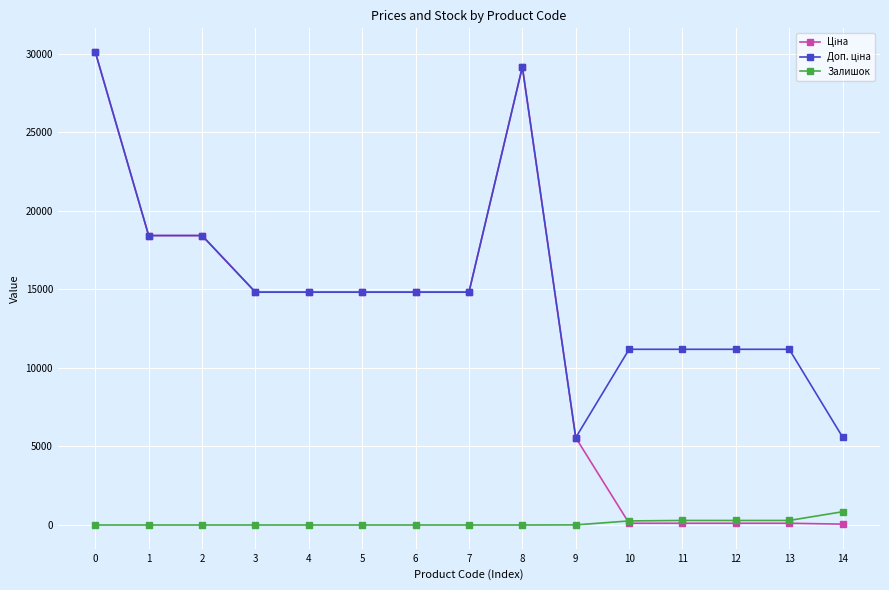

Does the chart display data point markers on the line(s)?

Yes